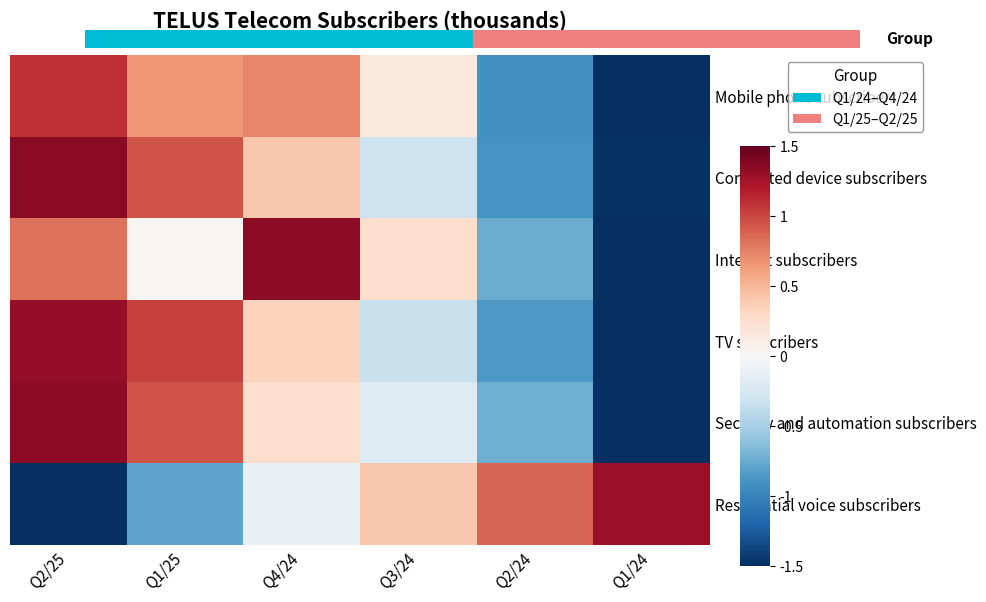

Rank the series by their maximum value, from lowest to highest.

Mobile phone subscribers, Residential voice subscribers, TV subscribers, Internet subscribers, Security and automation subscribers, Connected device subscribers